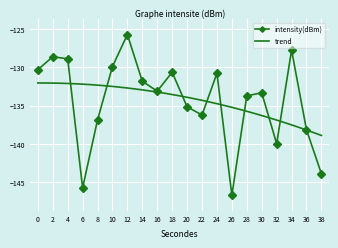

List the labels in order of value, largest first.

12, 34, 2, 4, 10, 0, 18, 24, 14, 16, 30, 28, 20, 22, 8, 36, 32, 38, 6, 26